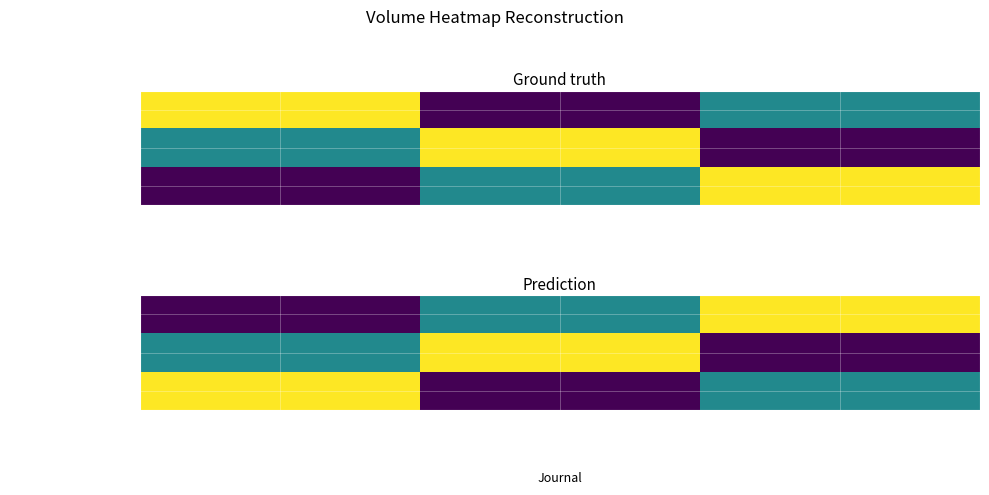

How many values in the Seeing the Unseen... series are below 257?

1